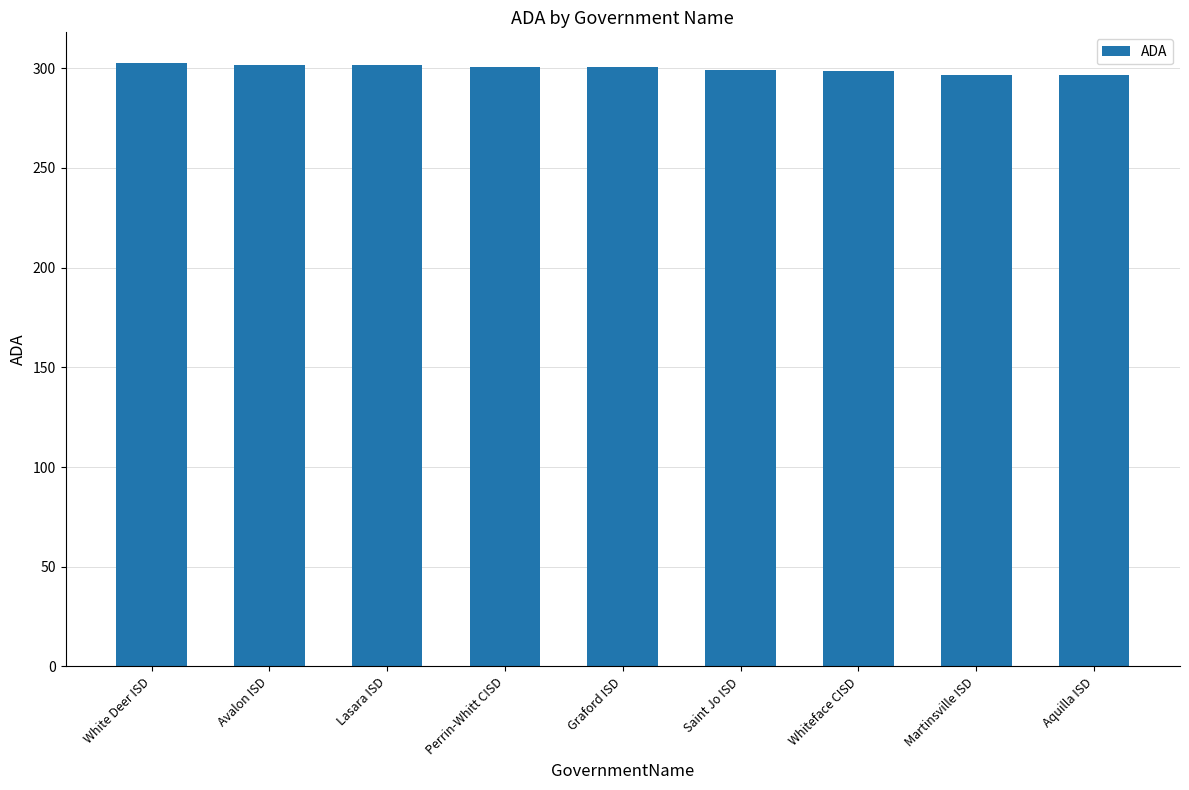

What is the approximate value at Avalon ISD?

301.6